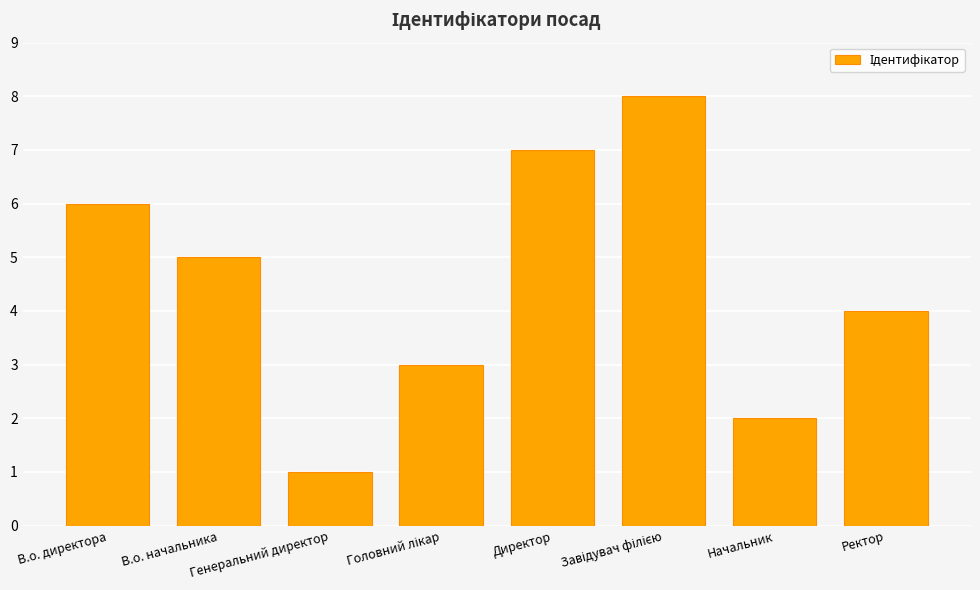

What is the label of the 7th bar from the right?

В.о. начальника